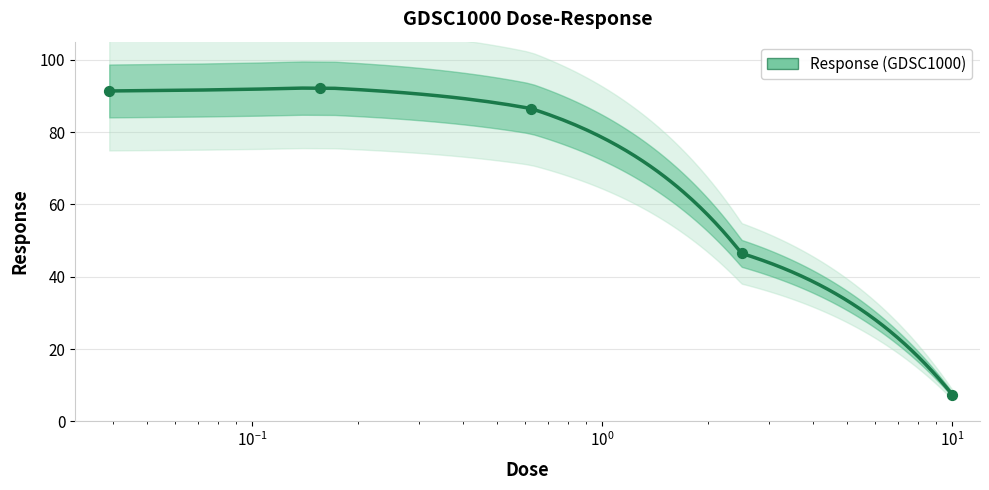

What is the change in value from 0.0390625 to 0.15625?

+0.9